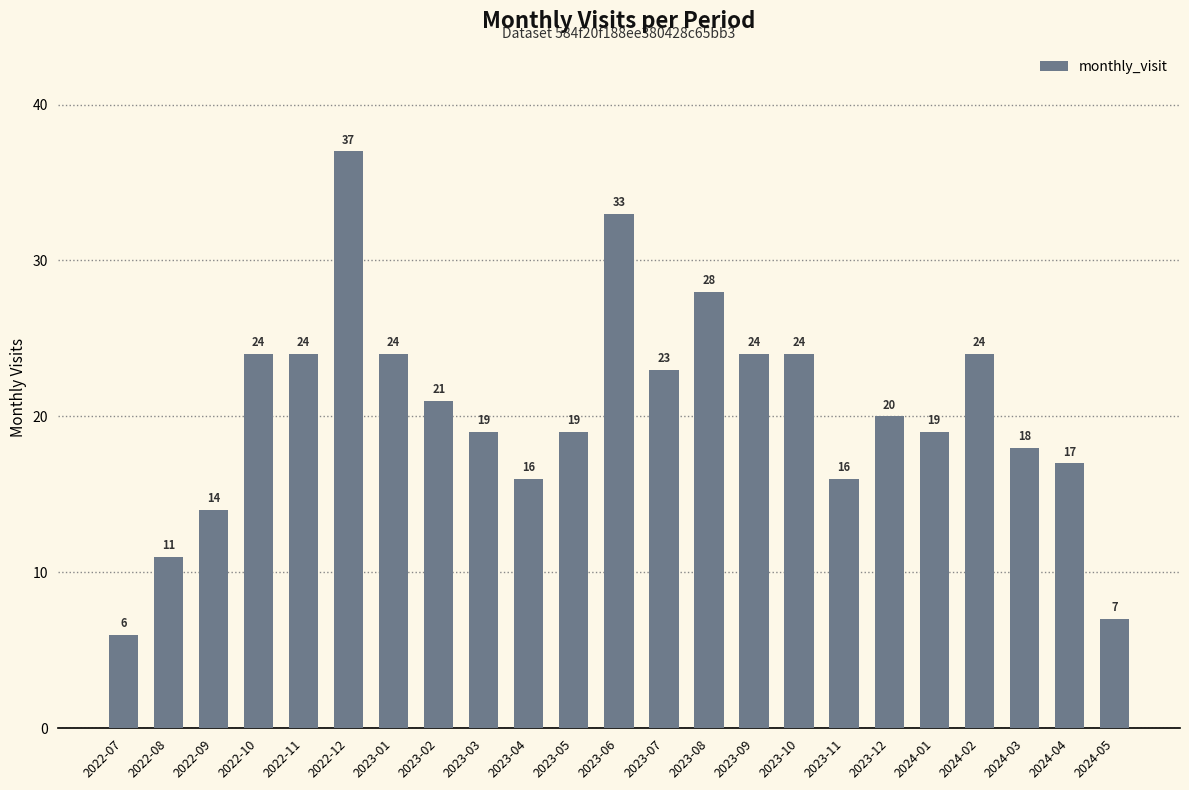

What is the average value?

20